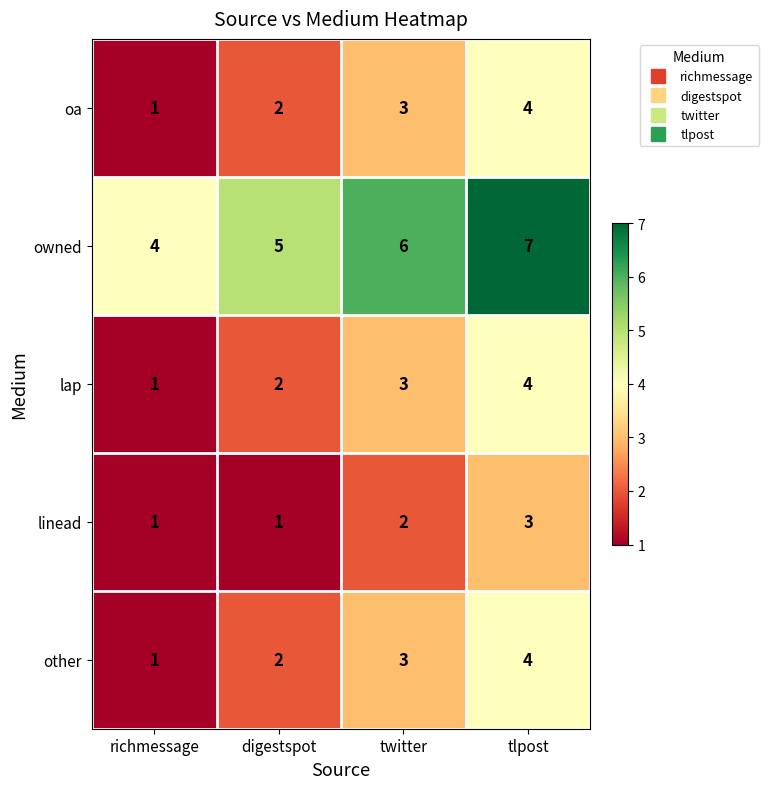

Is it true that other equals 1 at richmessage?

True